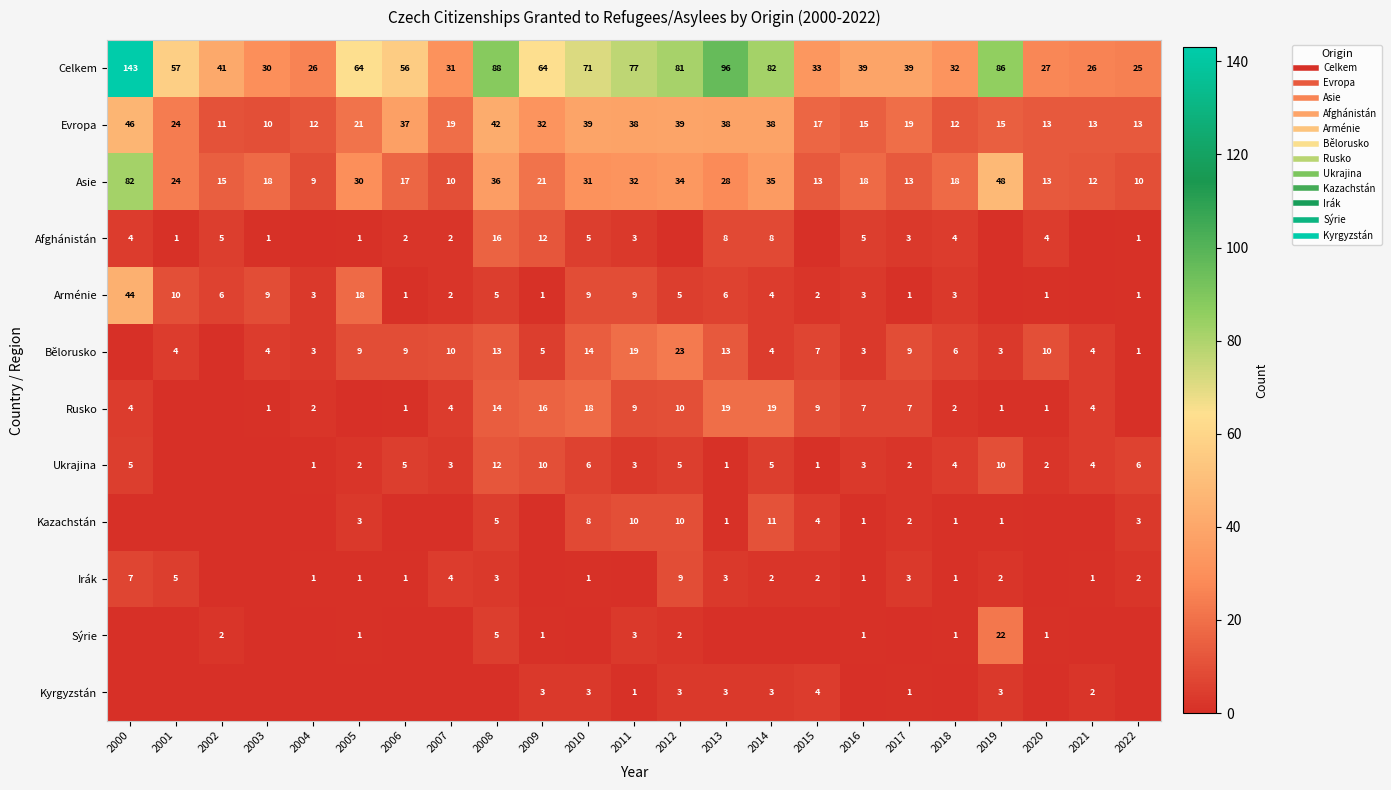

What is the sum of the Bělorusko values at 2022 and 2001?

5